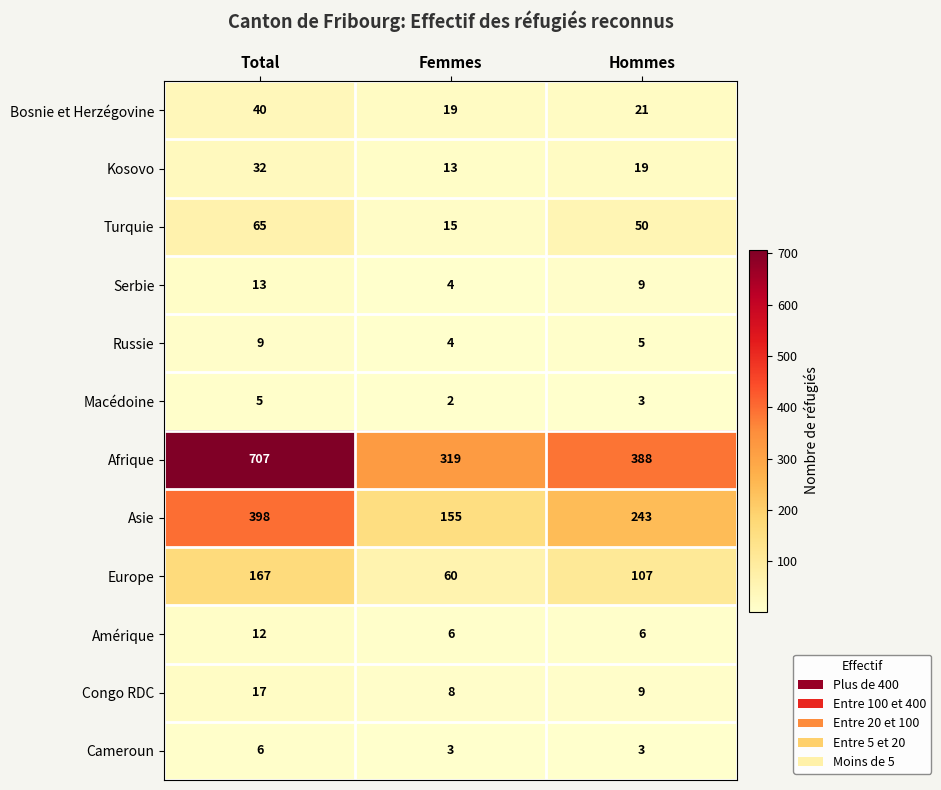

List the labels in order of Russie value, smallest first.

Femmes, Hommes, Total